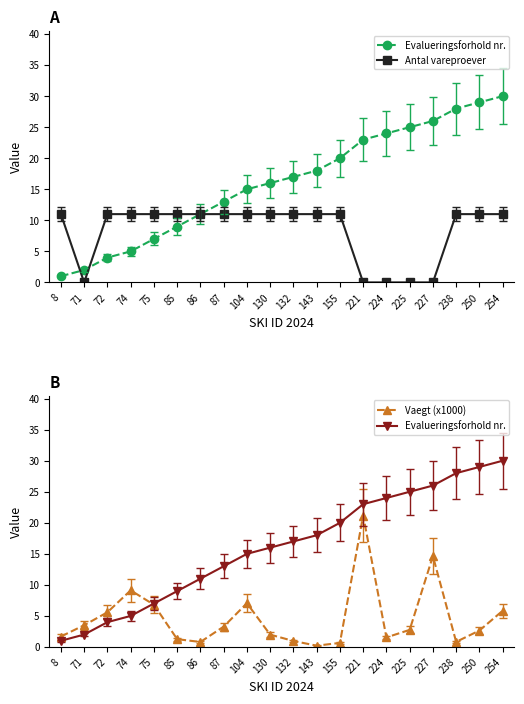

At which category is the sum across all series the highest?

254